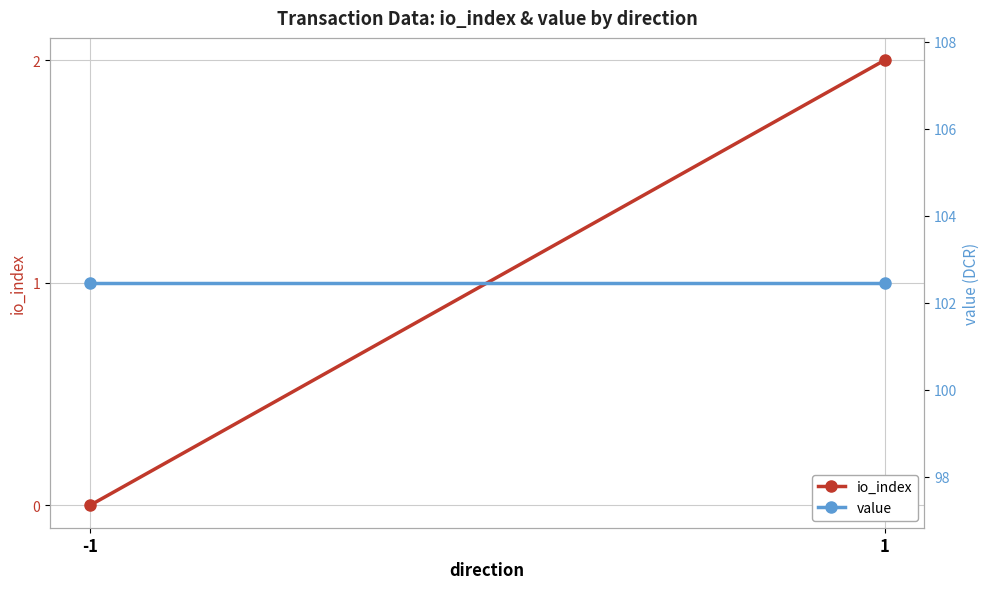

Which series changed the most between -1 and 1?

io_index